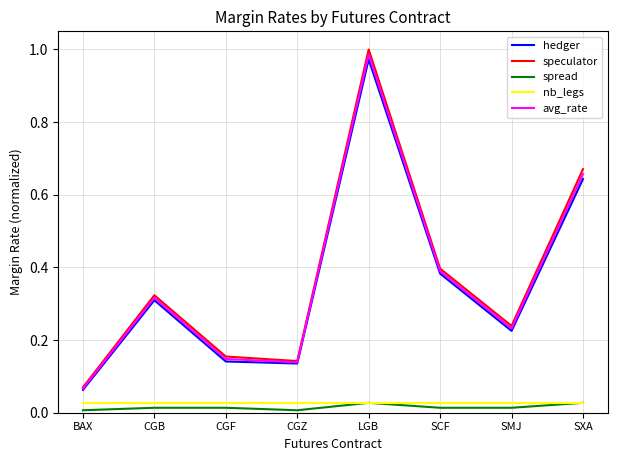

True or false: nb_legs and avg_rate cross at least once.

False